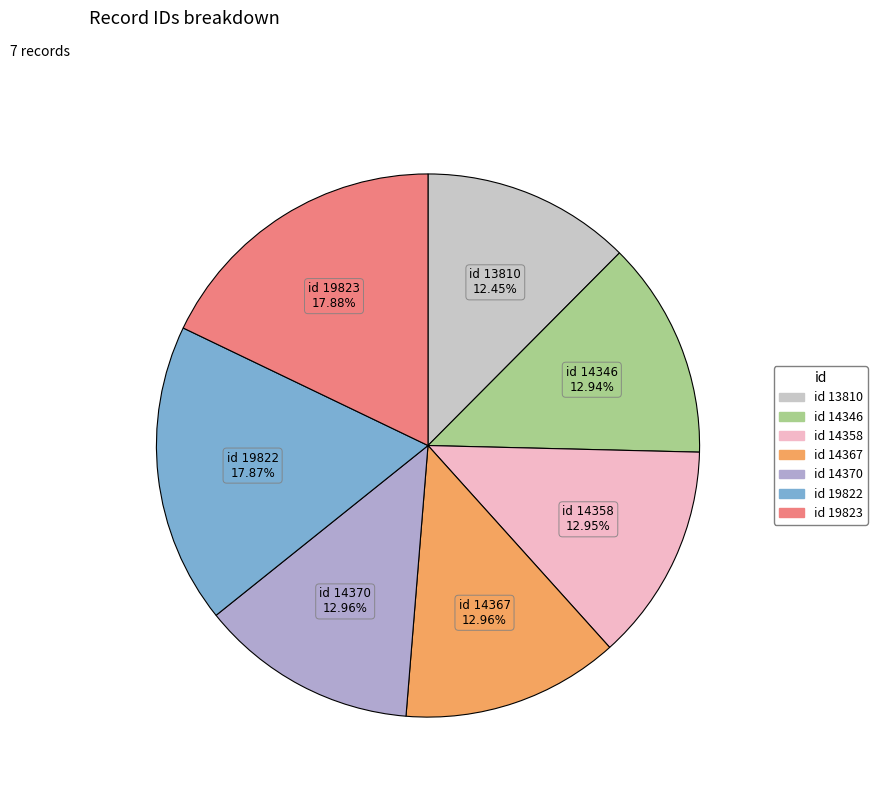

Is there any slice that represents more than half of the pie?

No